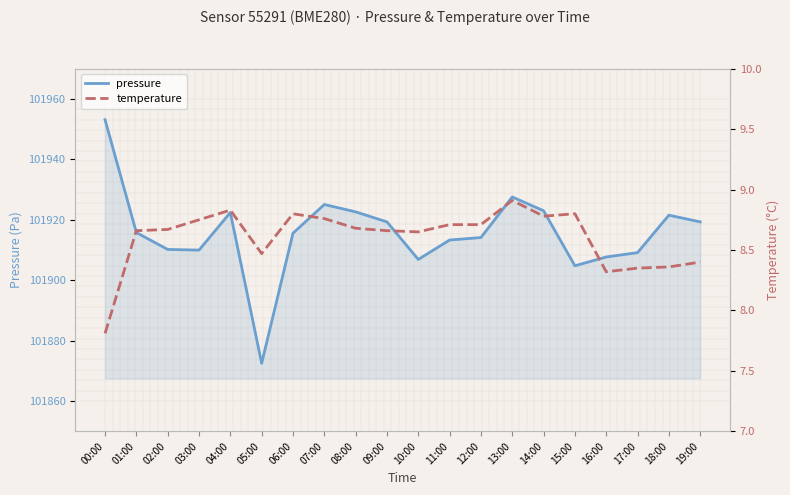

Which series has the largest total across all categories?

pressure